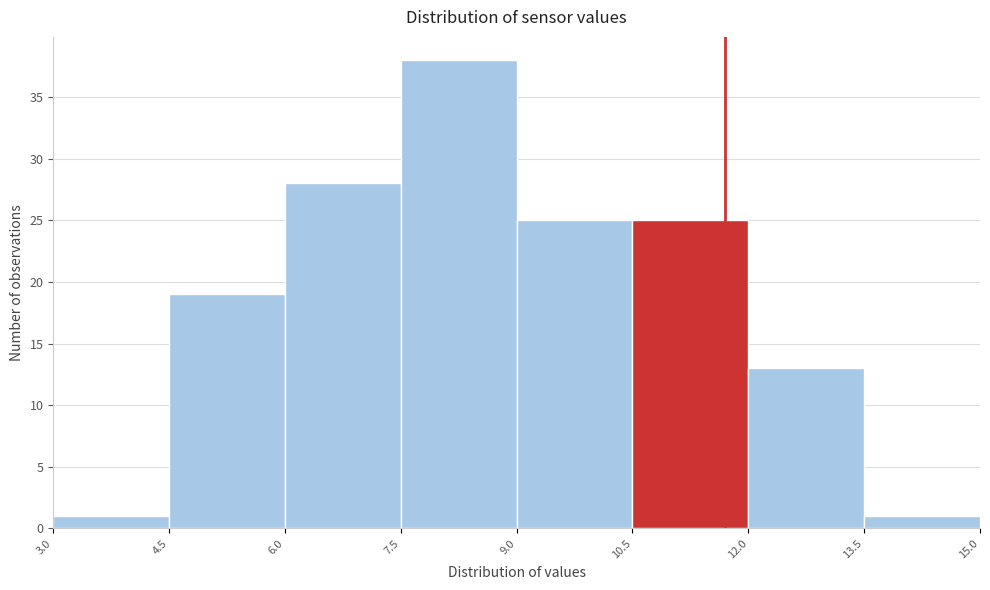

Over which range of the x-axis is the bar tallest?

7.5 to 9.0